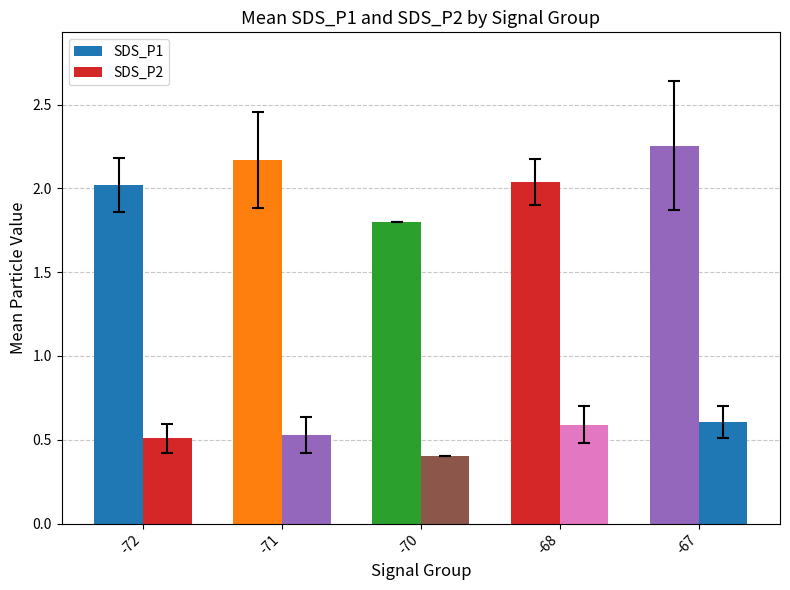

Is it true that SDS_P1 equals 2.2 at -71?

True